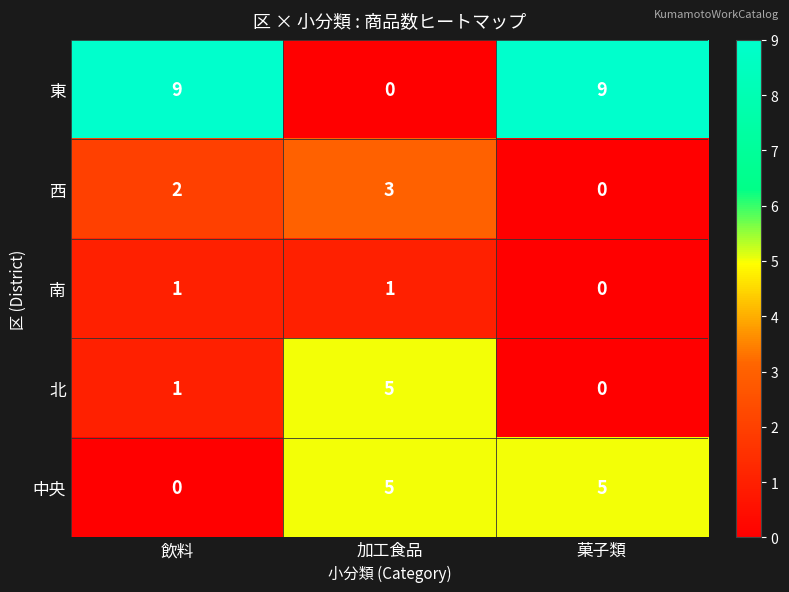

Reading left to right, list all the values displayed in this chart.

東: 9	0	9
西: 2	3	0
南: 1	1	0
北: 1	5	0
中央: 0	5	5